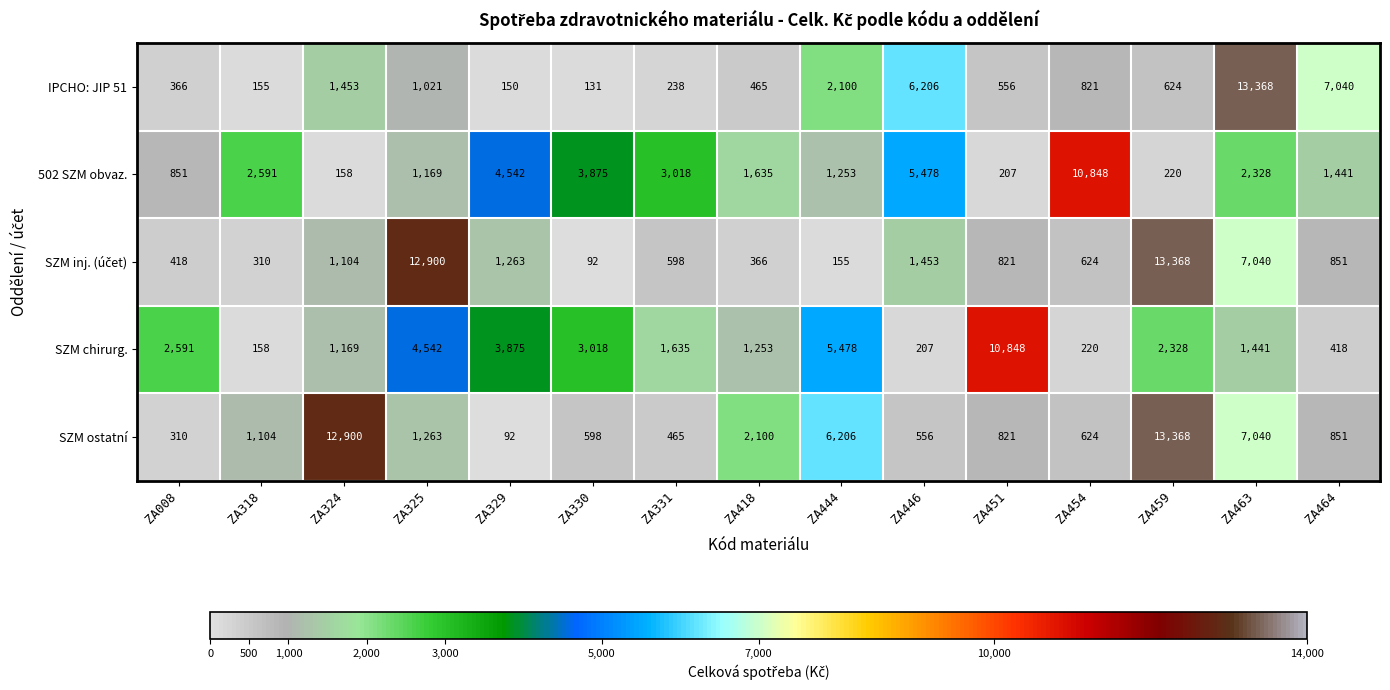

The value of SZM chirurg. at ZA459 is 4054. True or false?

False